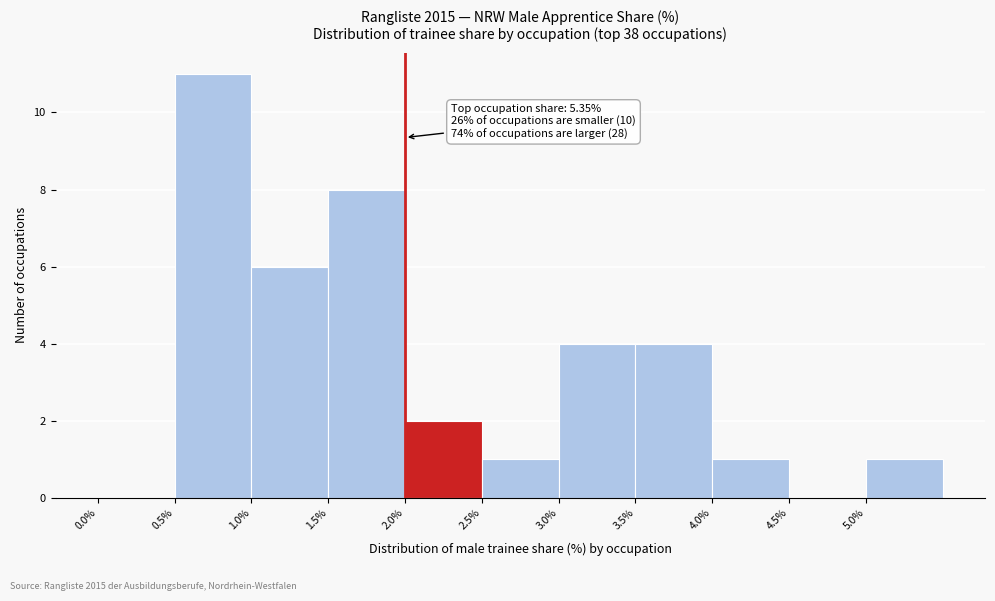

Which range on the x-axis has the tallest bar?

0.5 to 1.0